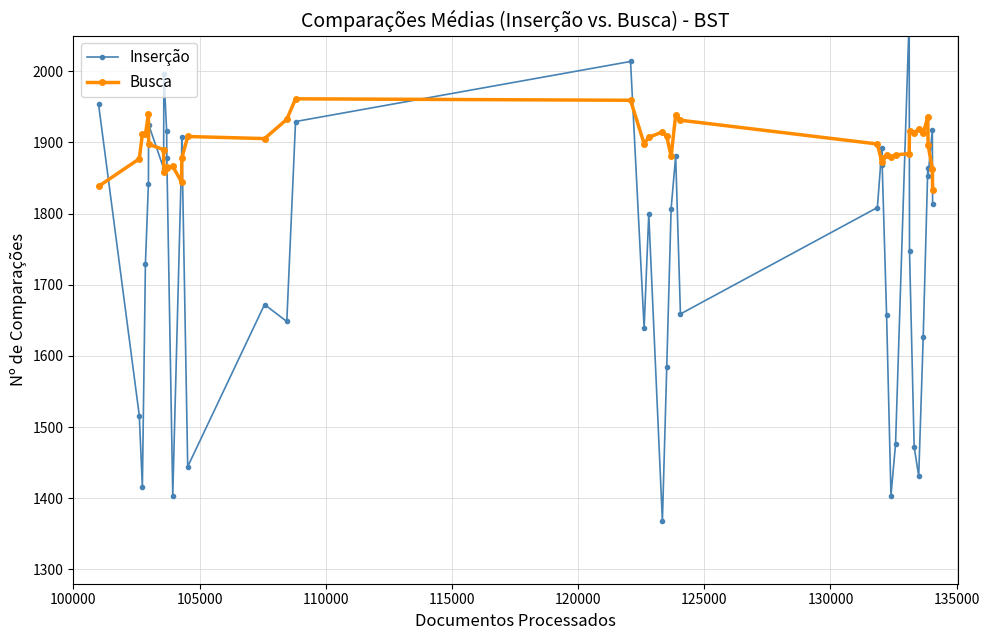

What is the difference between the maximum and second lowest values in the Busca series?

123.0